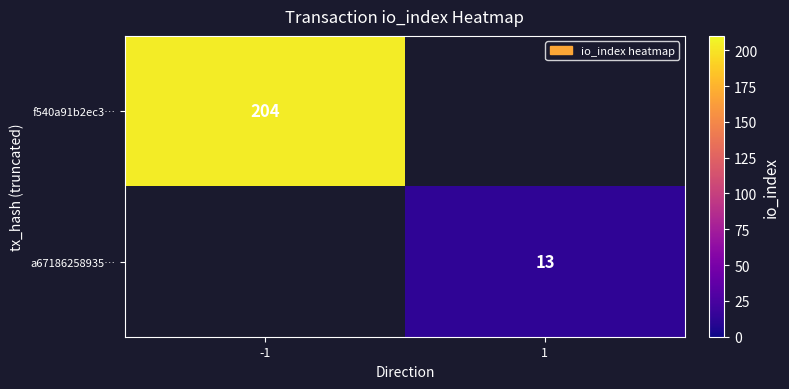

True or false: f540a91b2ec3… has a value of 204 at -1.

True